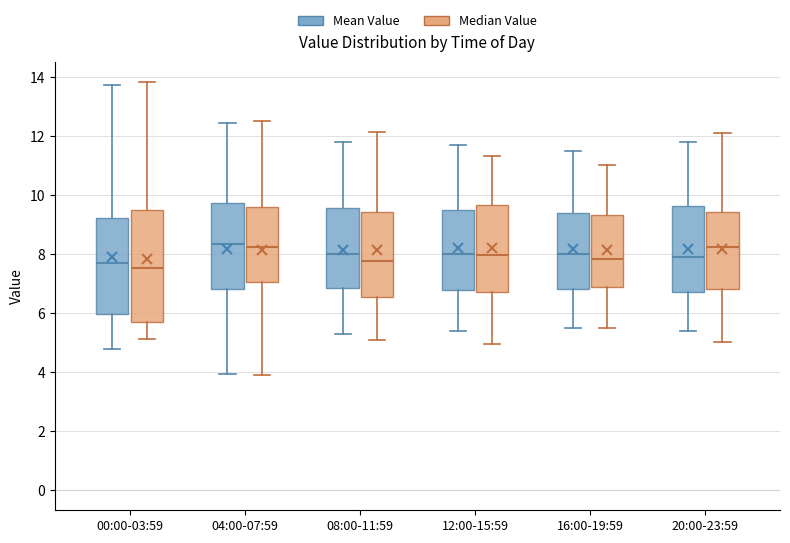

Which box is the tallest, from its lower edge to its upper edge?

00:00-03:59 (Median Value)